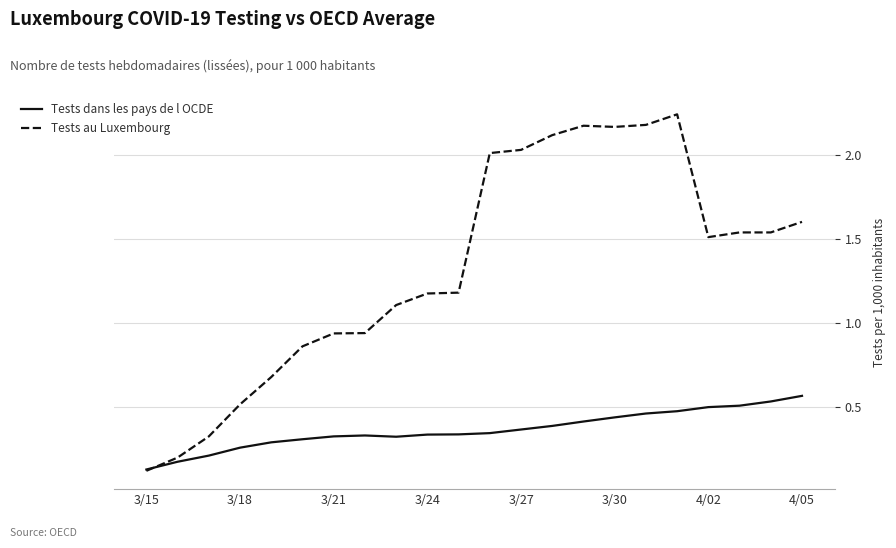

List the series in order of their overall mean, highest first.

Tests au Luxembourg, Tests dans les pays de l OCDE